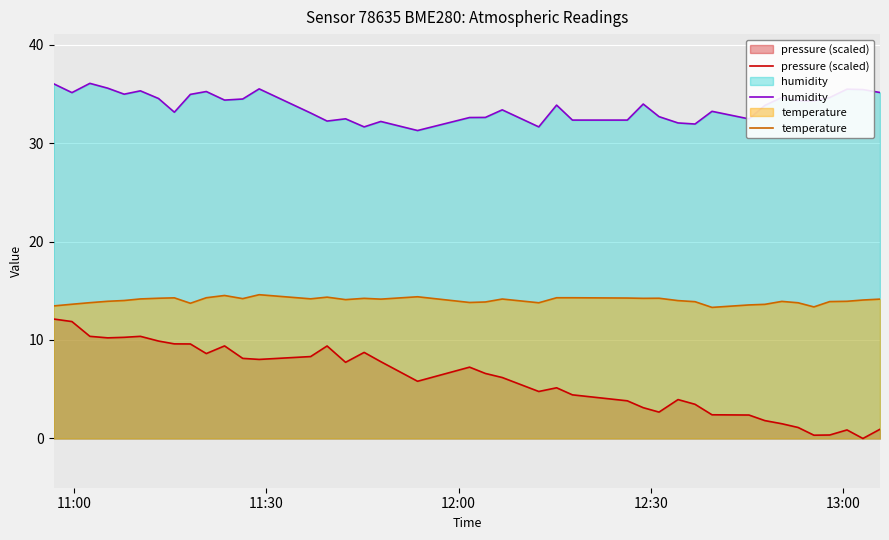

What is the difference between the maximum and second lowest values in the humidity series?

4.4